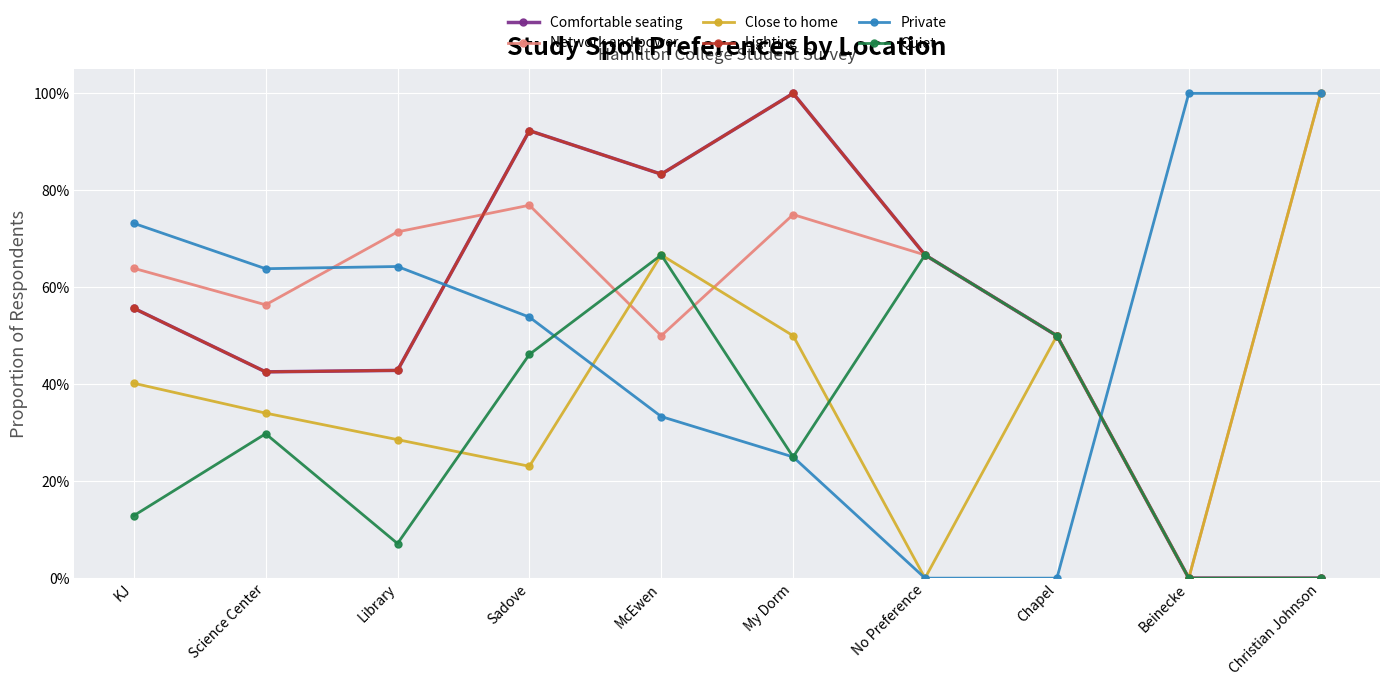

At which label does Quiet reach its minimum?

Beinecke